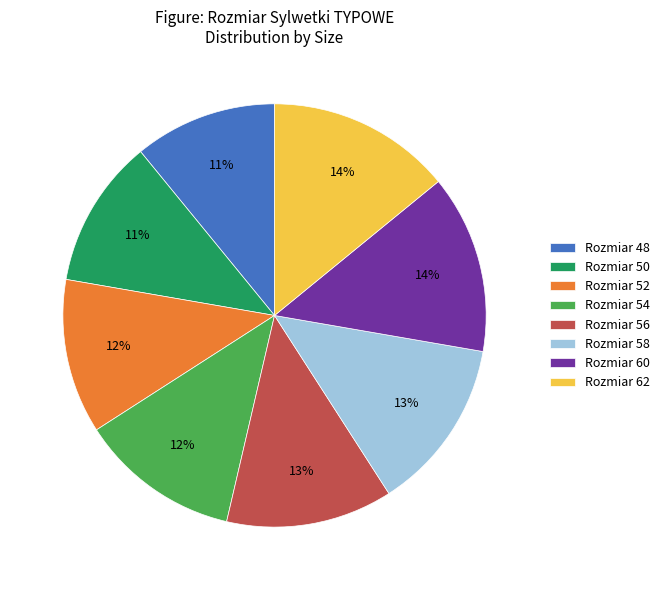

To the nearest percent, what is the difference between the largest and smallest slice percentages?

3%